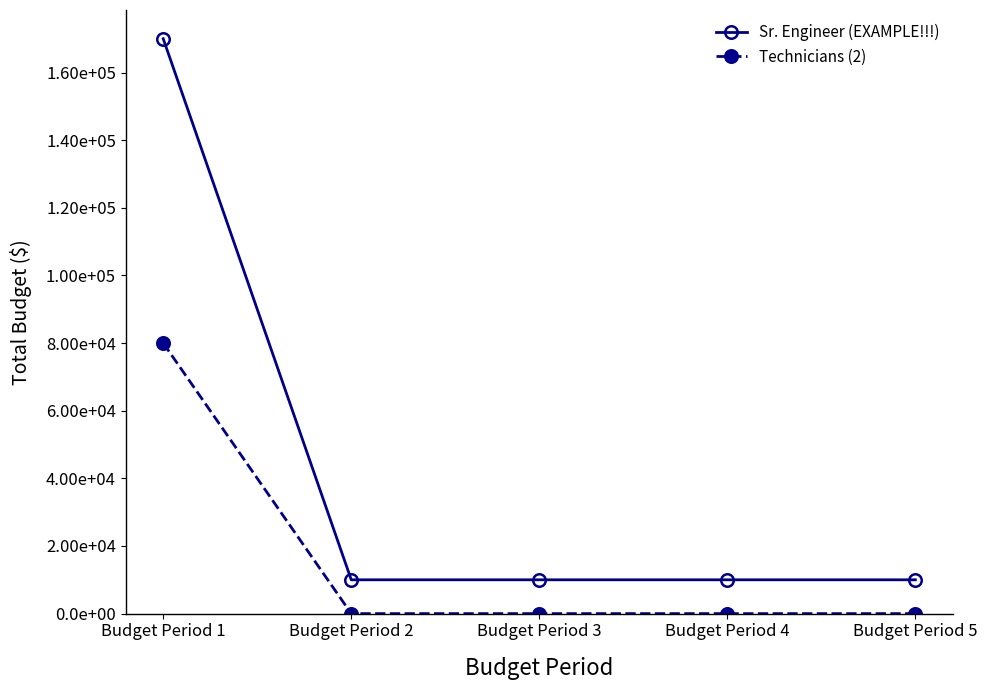

Is this an area chart (filled region under the line)?

No